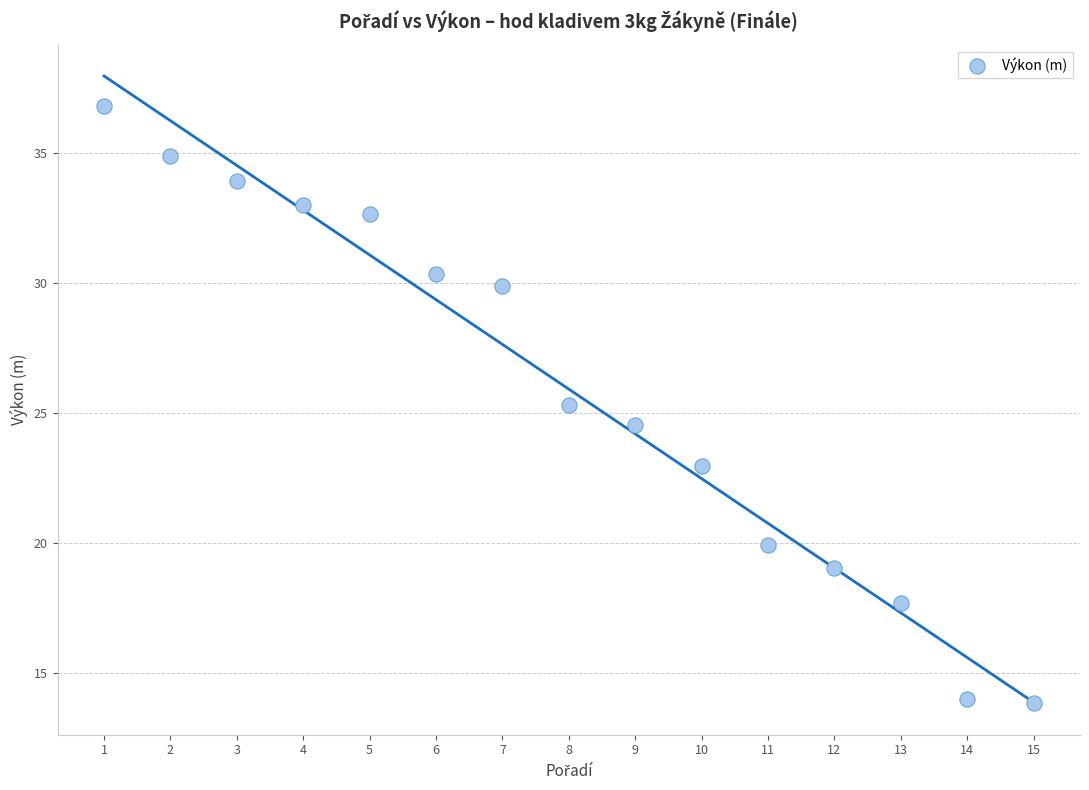

What is the range of X values (max minus min)?

14.0